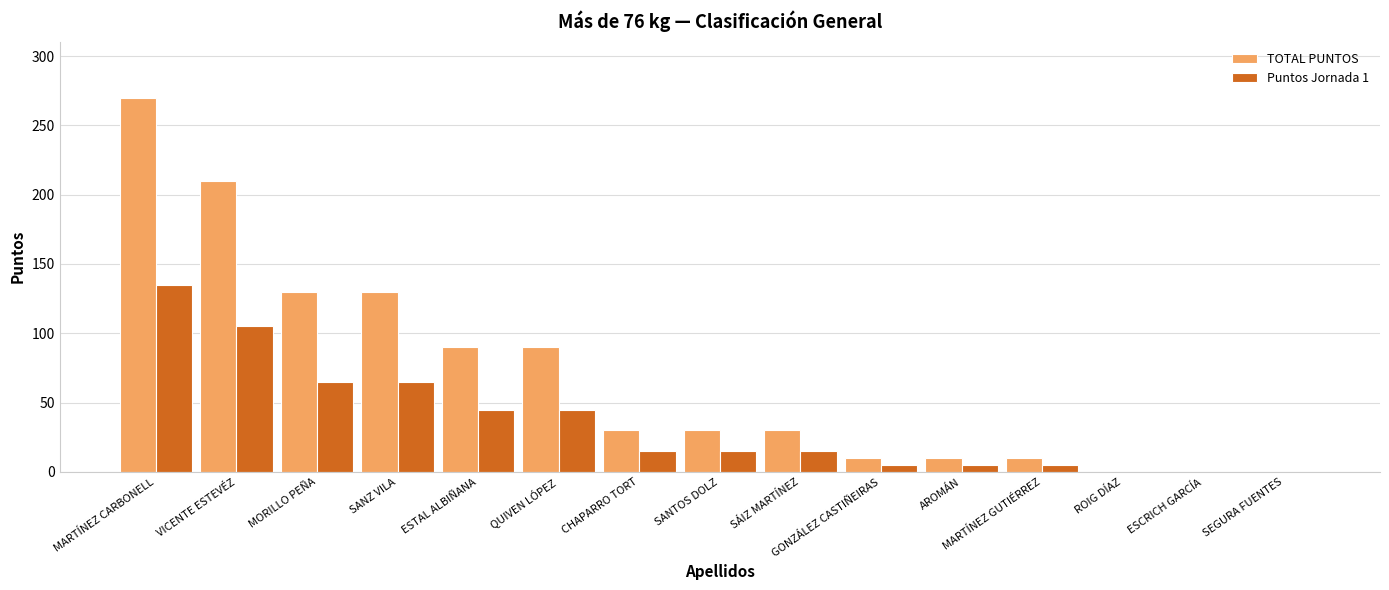

What value does the TOTAL PUNTOS series have at SANTOS DOLZ?

30